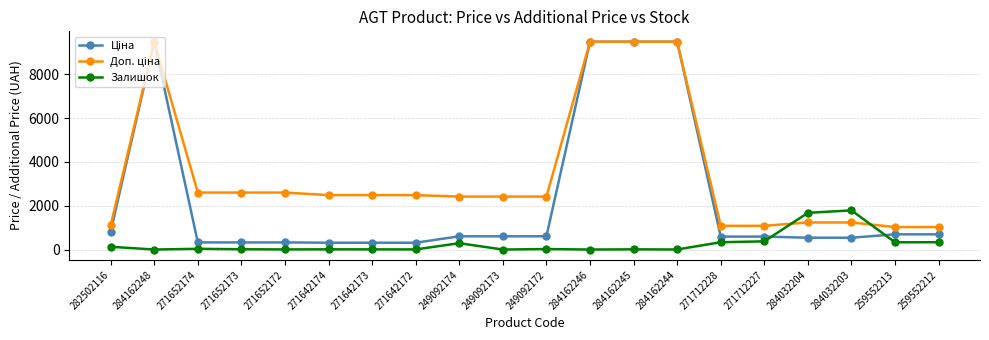

What is the greatest value displayed?

9480.1